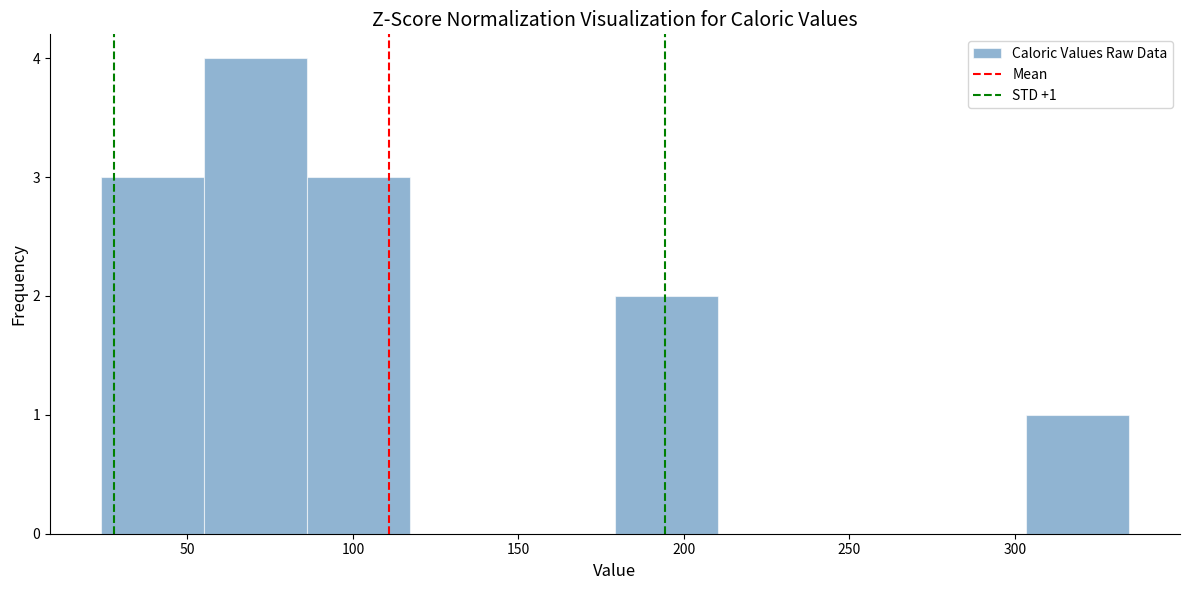

Which range on the x-axis has the tallest bar?

55 to 85